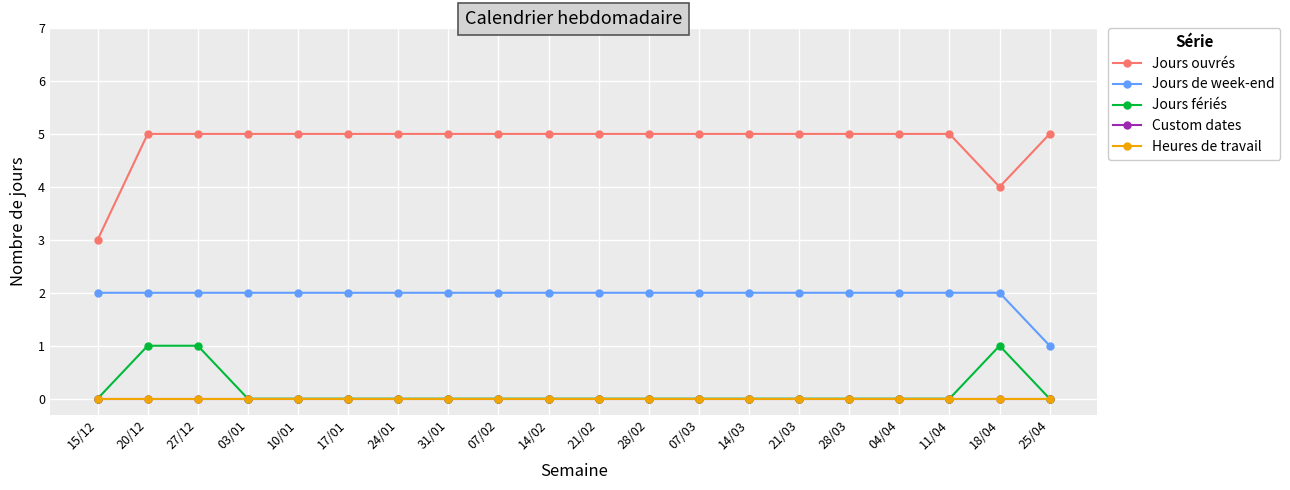

What is the label of the 17th point from the left?

04/04